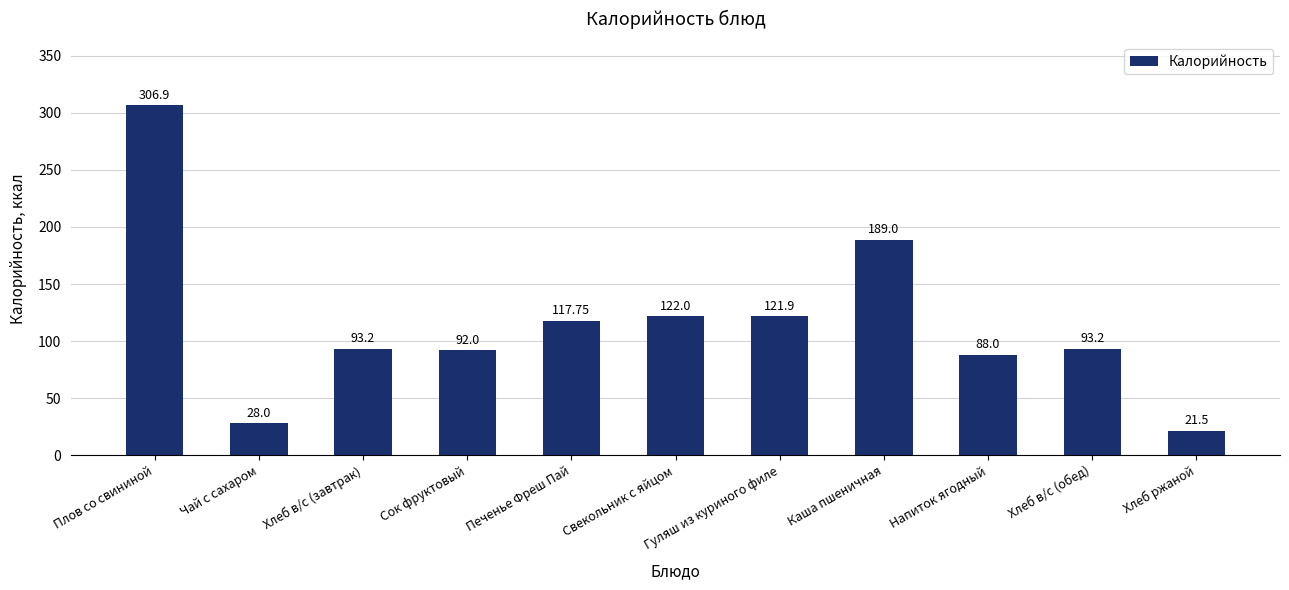

What is the change in value from Чай с сахаром to Гуляш из куриного филе?

+93.9